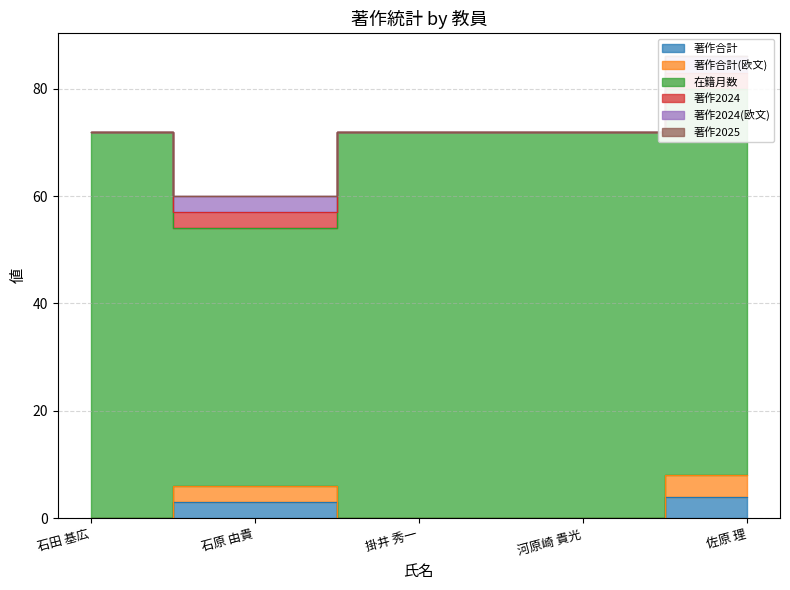

Between 佐原 理 and 河原崎 貴光, which is larger?

佐原 理